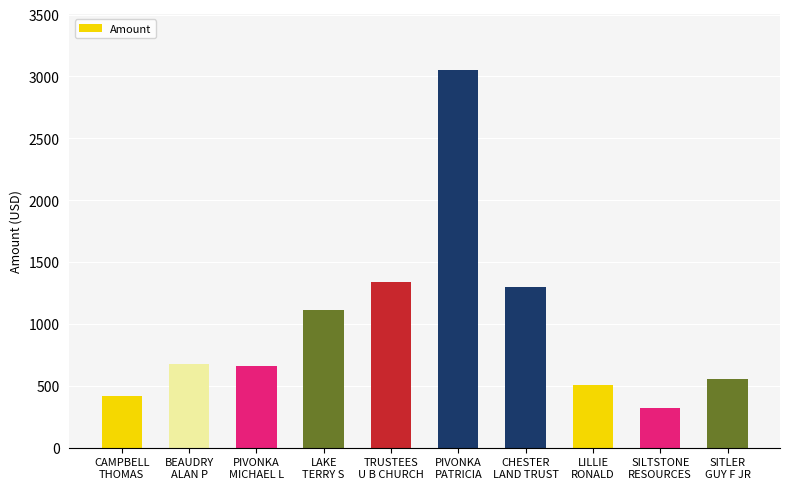

Between SILTSTONE
RESOURCES and PIVONKA
PATRICIA, which is larger?

PIVONKA
PATRICIA